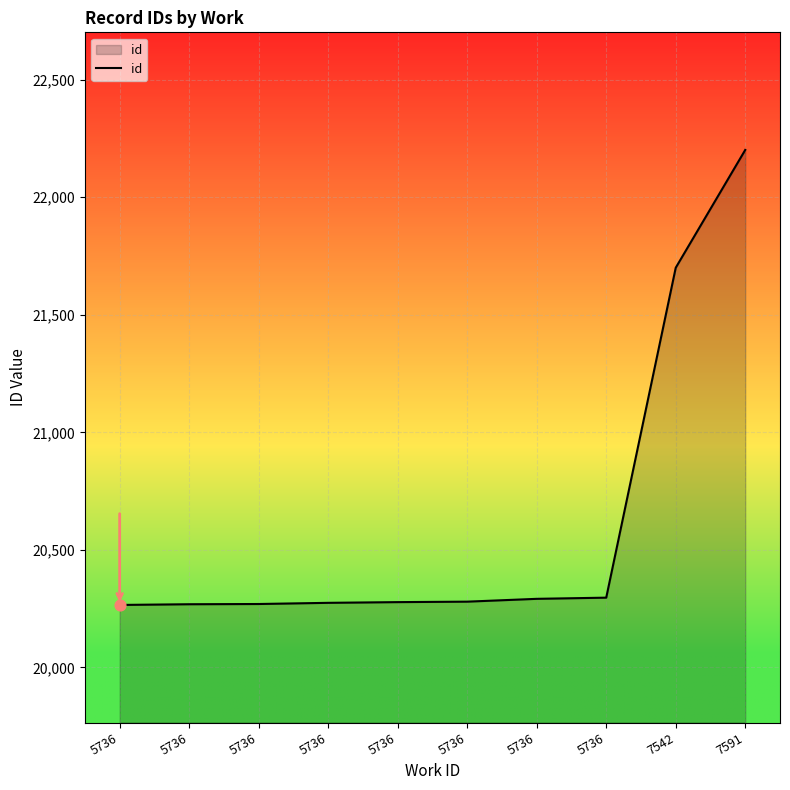

Between 5736 and 5736, which is larger?

5736